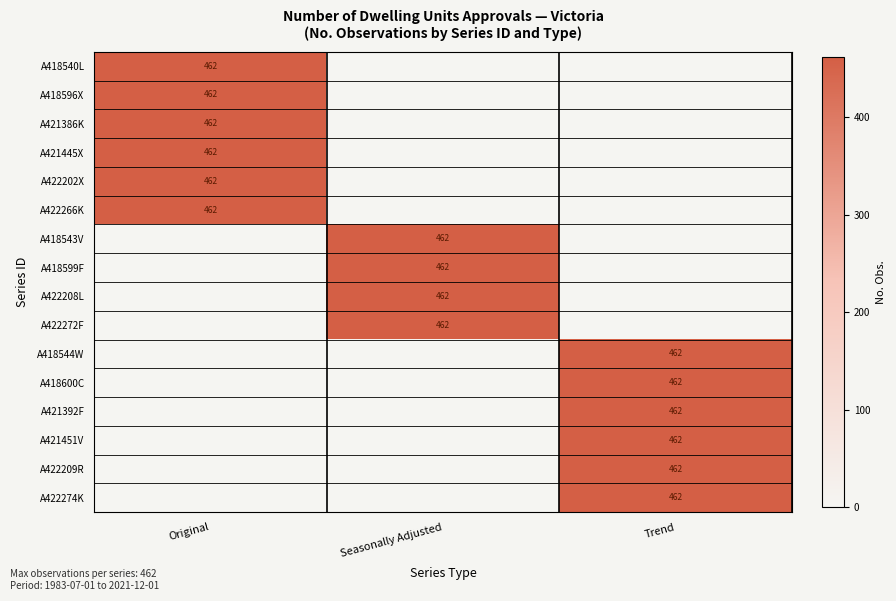

Is it true that A422272F equals 827 at Seasonally Adjusted?

False